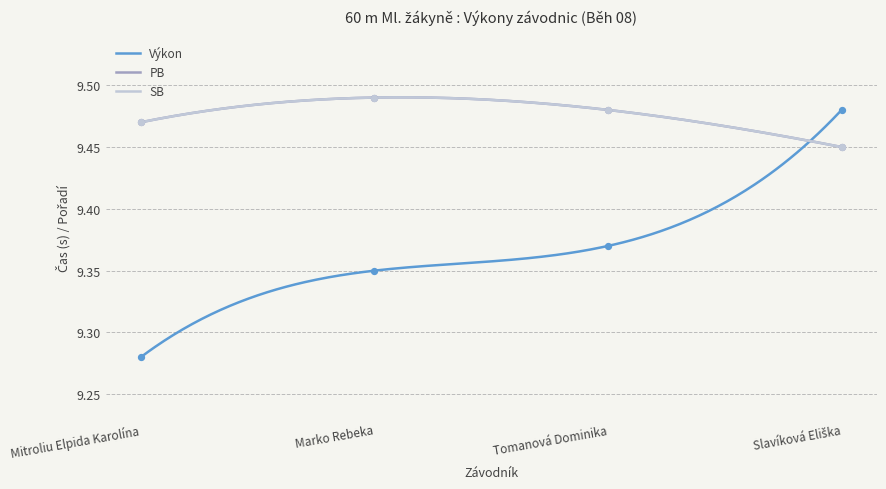

Which series reaches the minimum Y coordinate?

Výkon